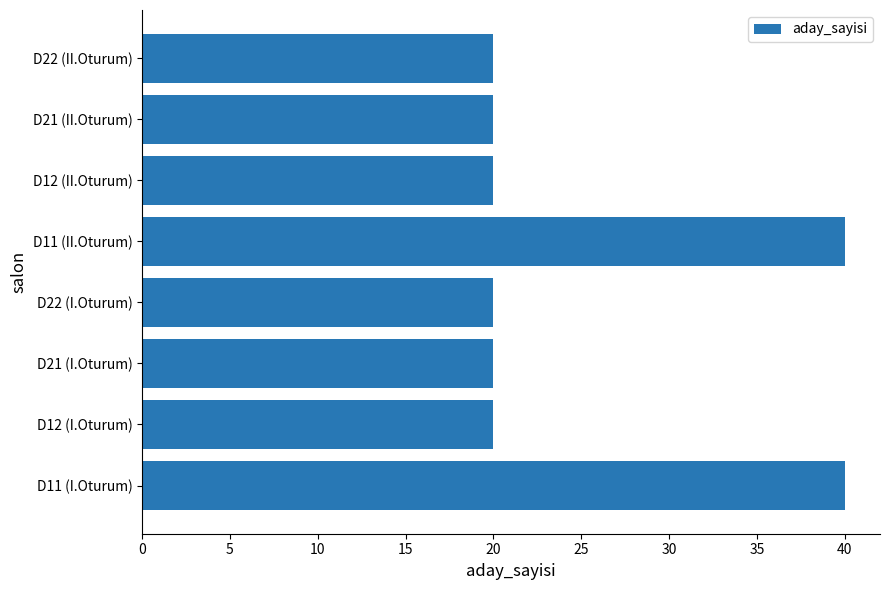

What is the ratio of the value at D21 (II.Oturum) to the value at D21 (I.Oturum)?

1.0